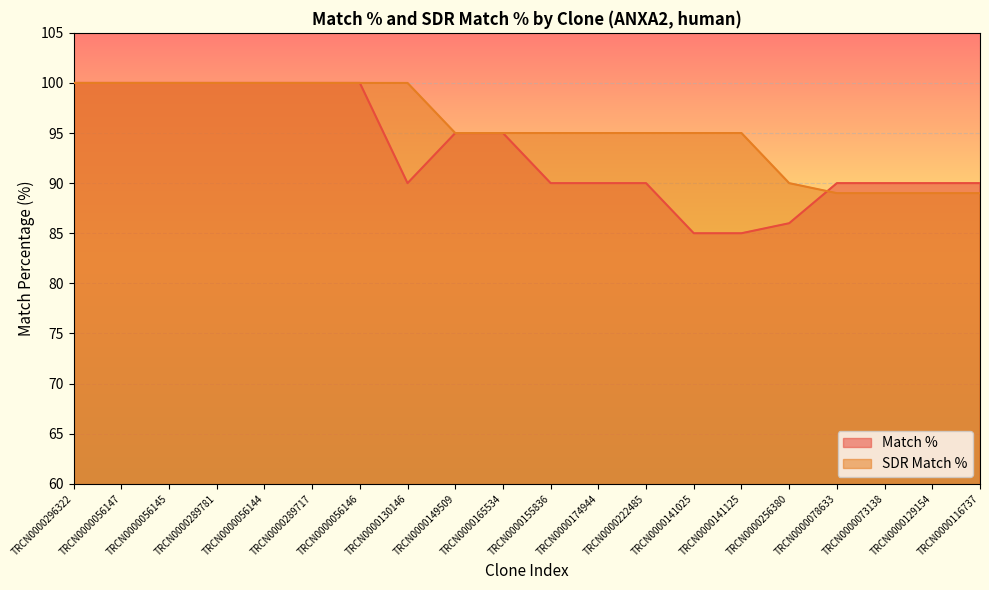

List the series in order of their overall mean, lowest first.

Match %, SDR Match %